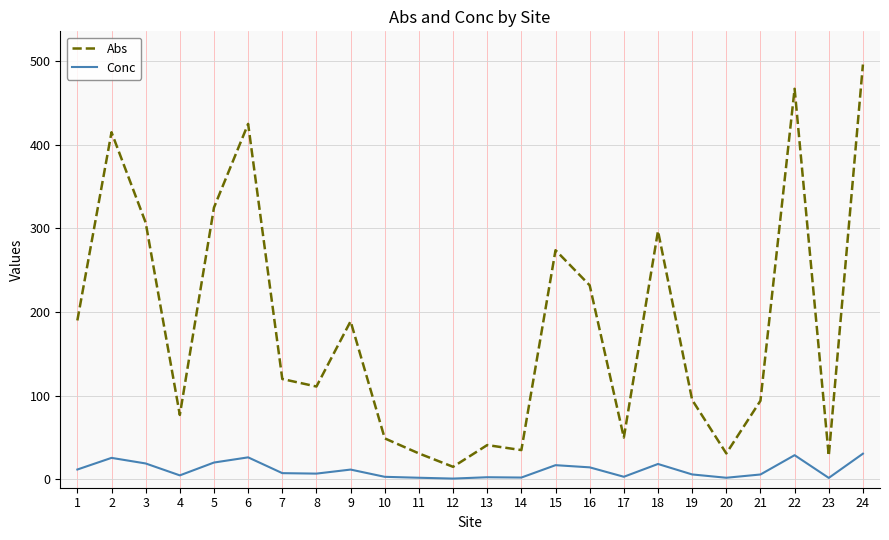

List the series in order of their peak value, lowest first.

Conc, Abs